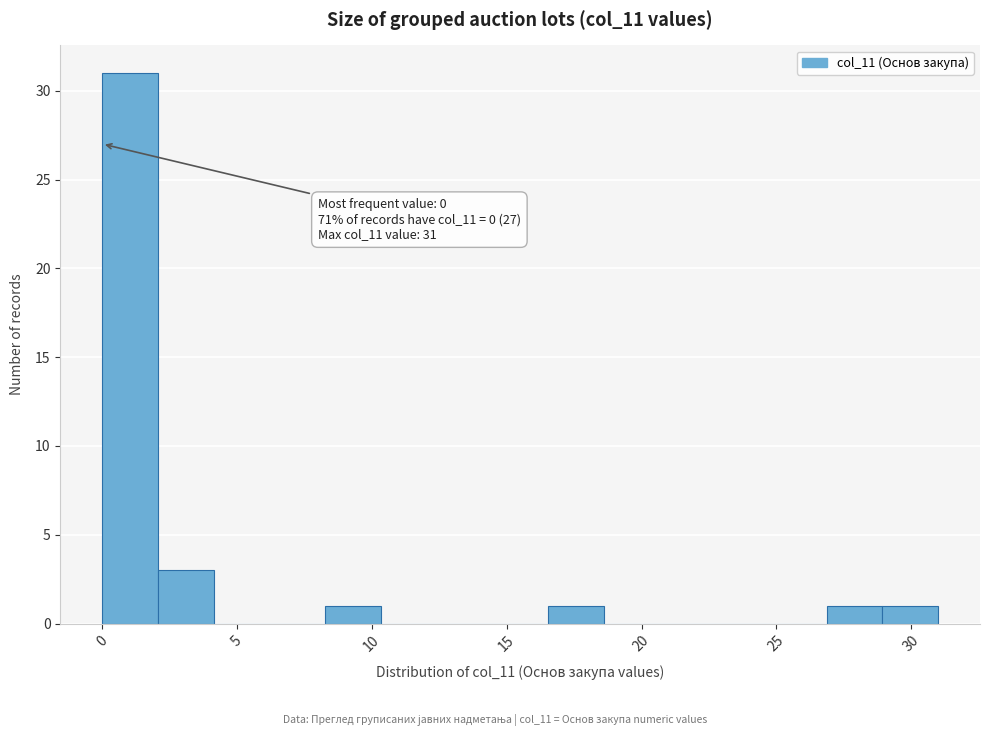

Which range on the x-axis has the tallest bar?

0.0 to 2.0